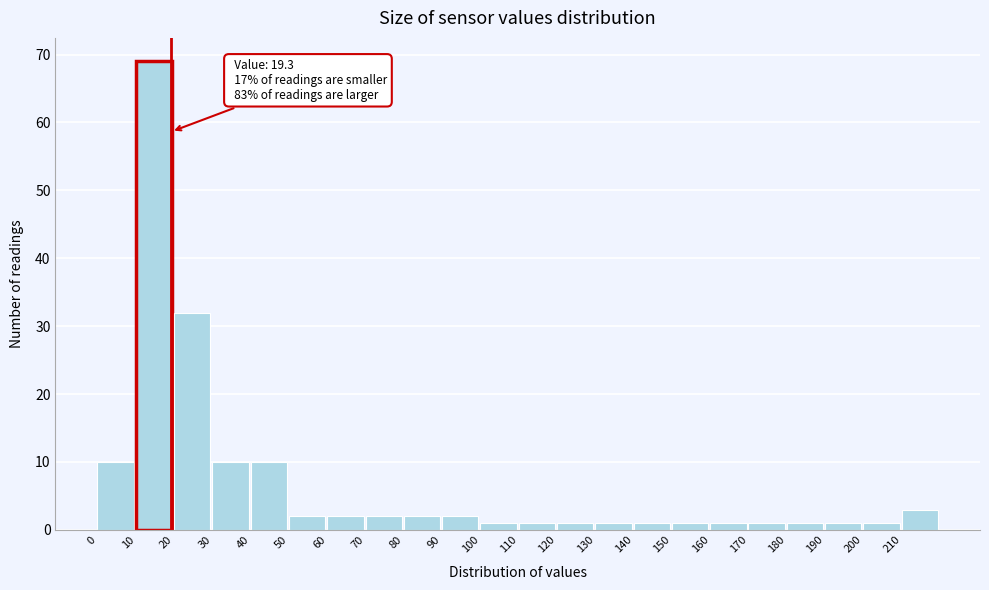

Which range on the x-axis has the tallest bar?

10 to 20